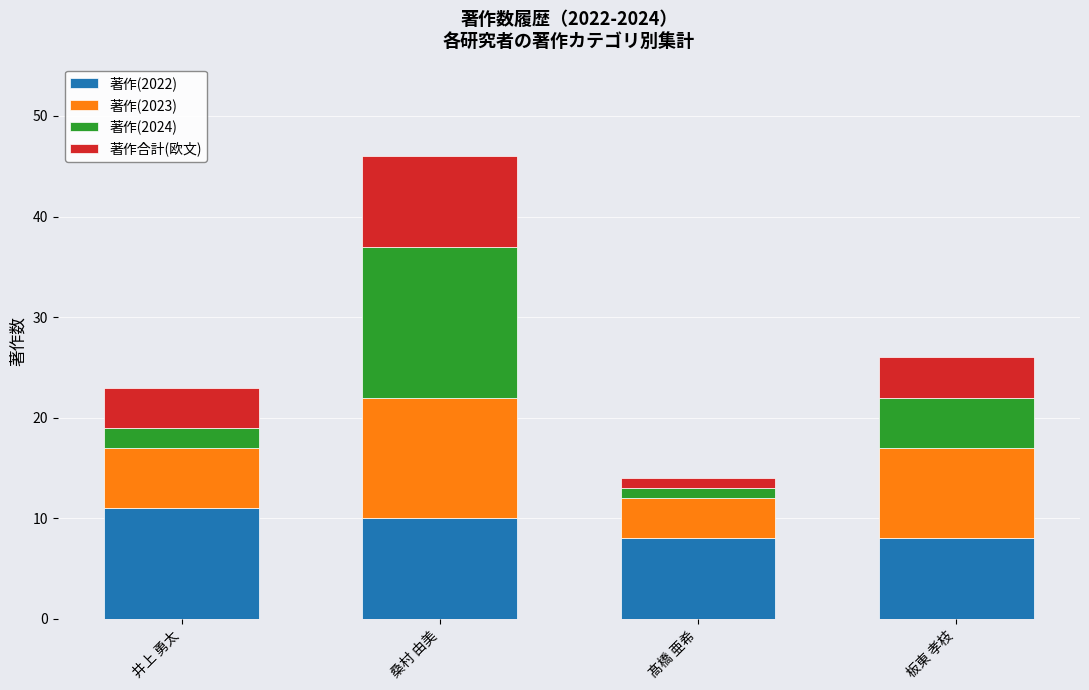

What is the total value across all series at 板東 孝枝?

26